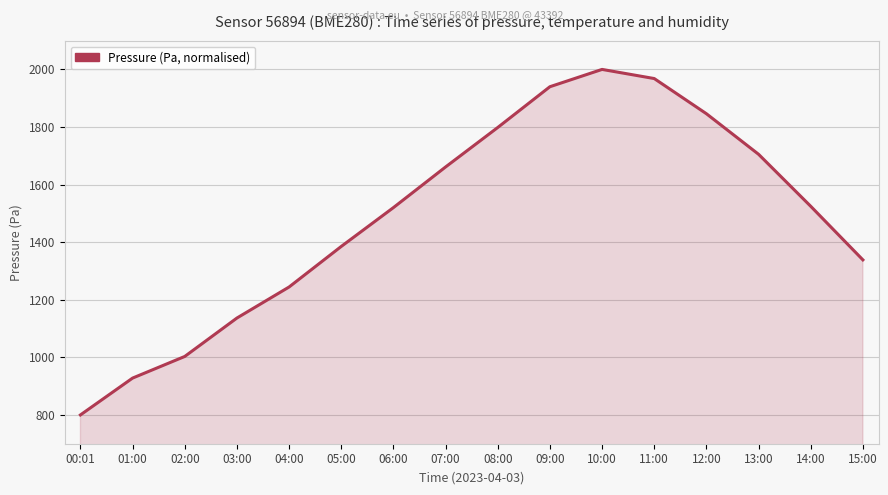

What is the difference between the values at 09:00 and 06:00?

419.9